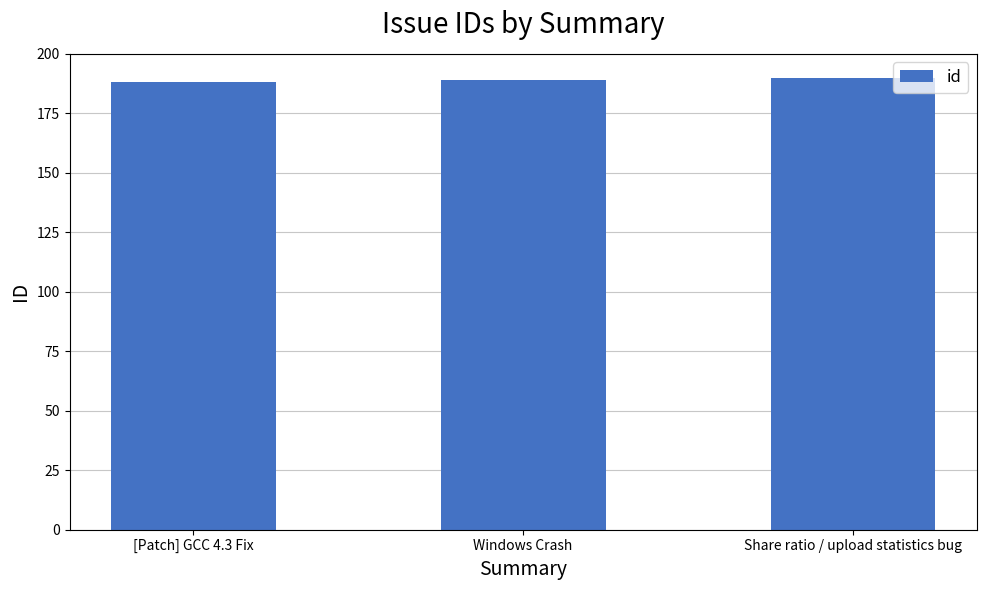

What is the label of the 2nd bar from the left?

Windows Crash